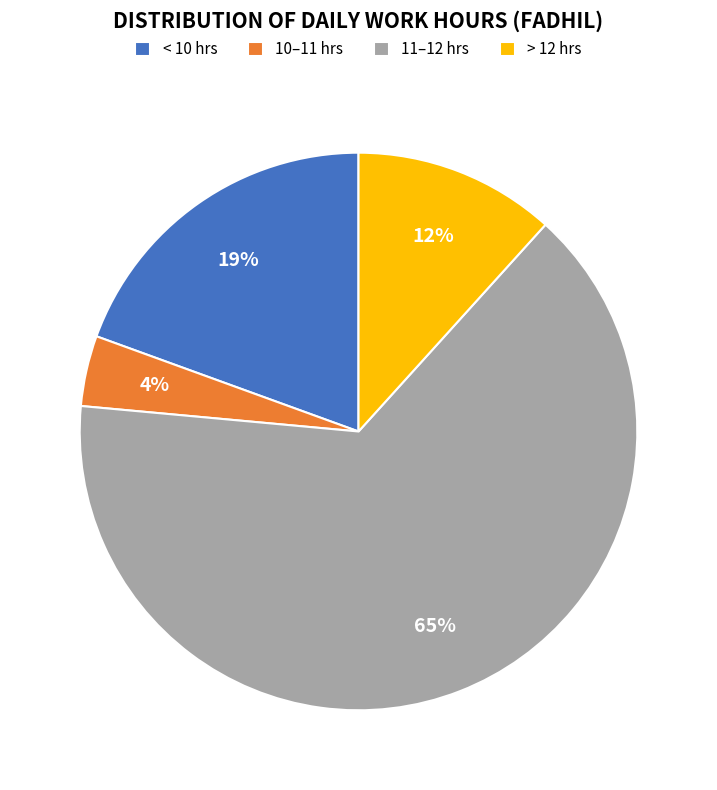

Is it true that 10–11 hrs is 4% of the pie?

True